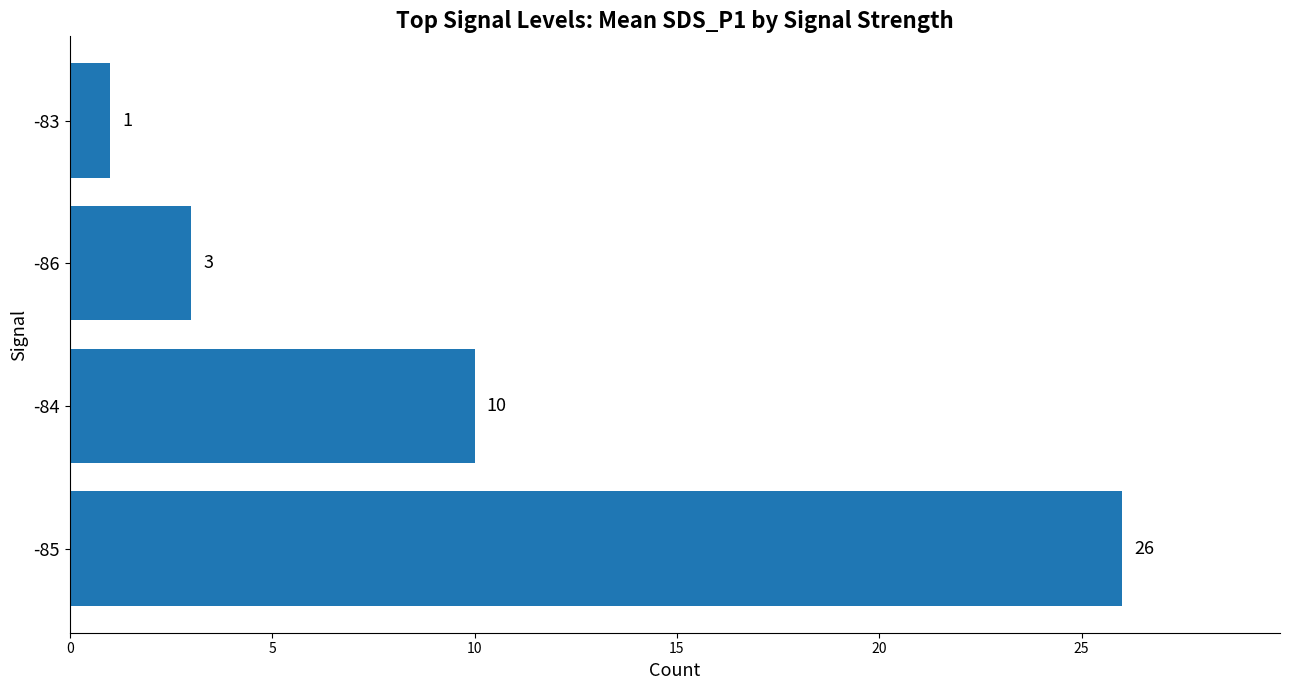

What is the difference between the values at -83 and -84?

9